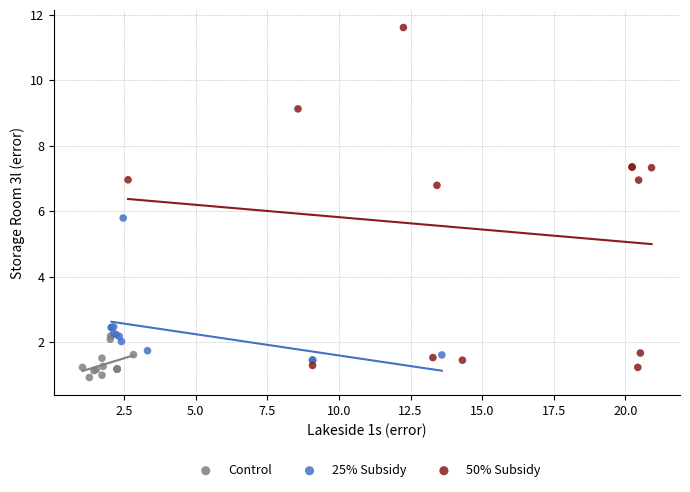

Which series reaches the minimum Y coordinate?

Control